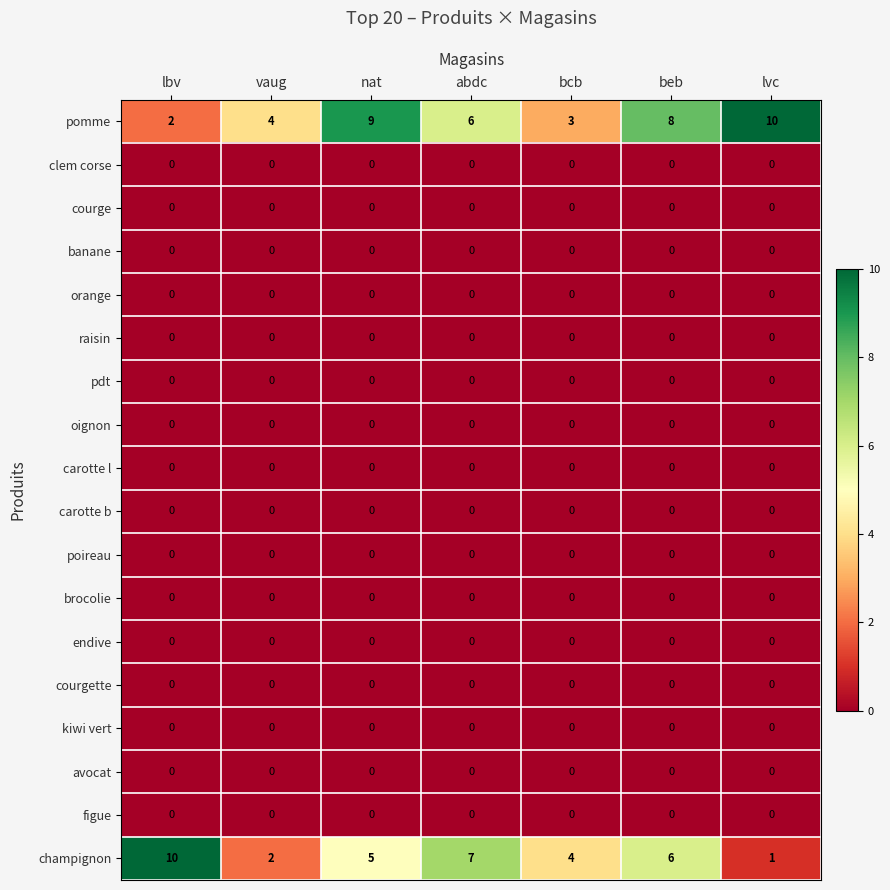

At how many categories does at least one series exceed 6?

5